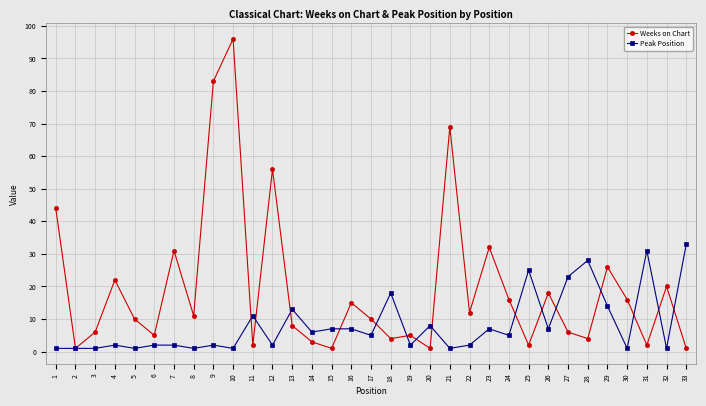

What are all the series names shown in the legend?

Weeks on Chart, Peak Position